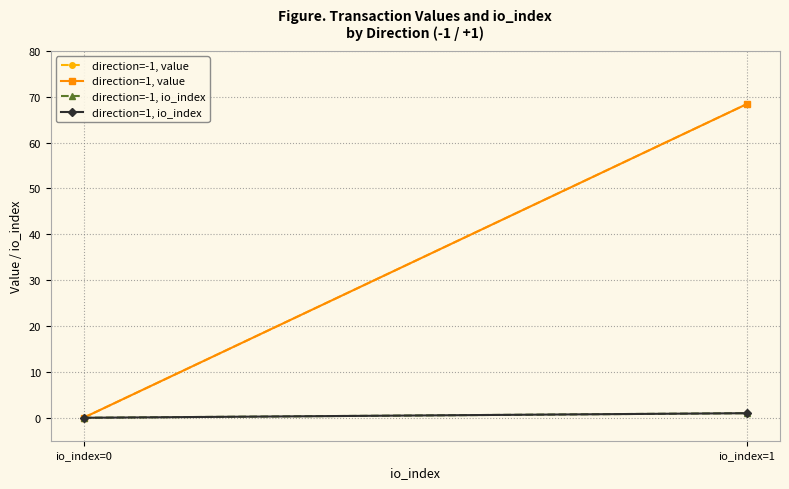

At which label does direction=1, value first exceed 68?

io_index=1